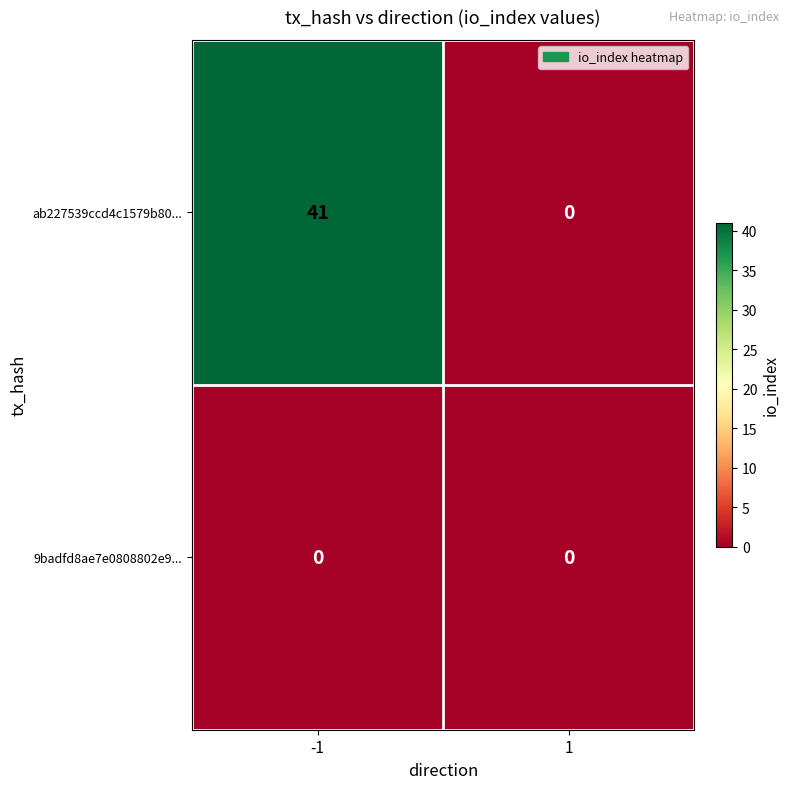

Between -1 and 1, which series saw the biggest shift?

ab227539ccd4c1579b80...